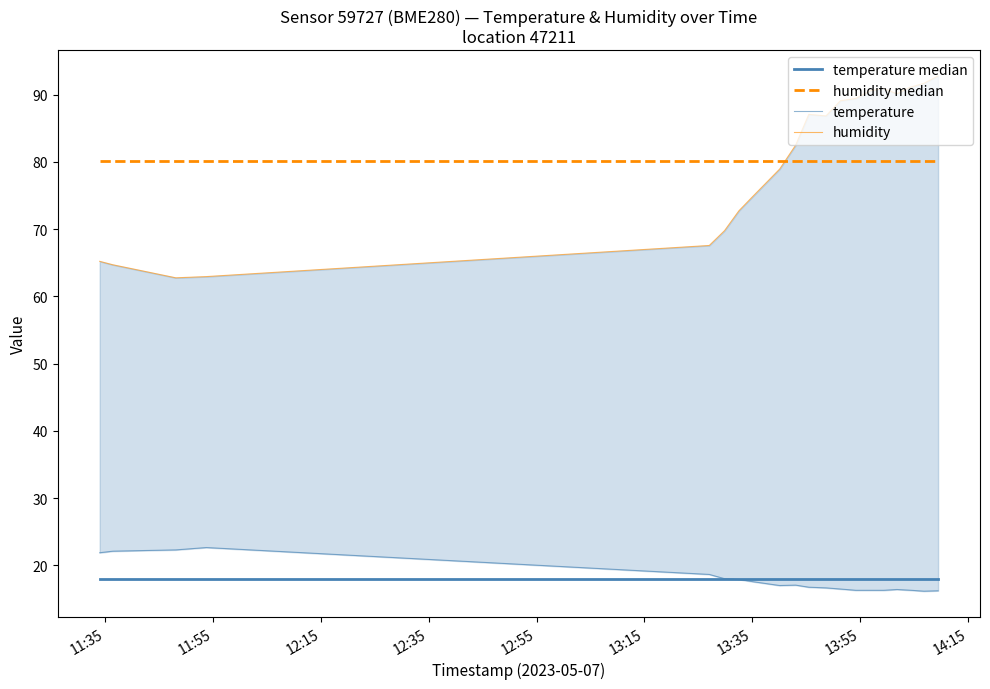

How many interior local valleys does the humidity series have?

3